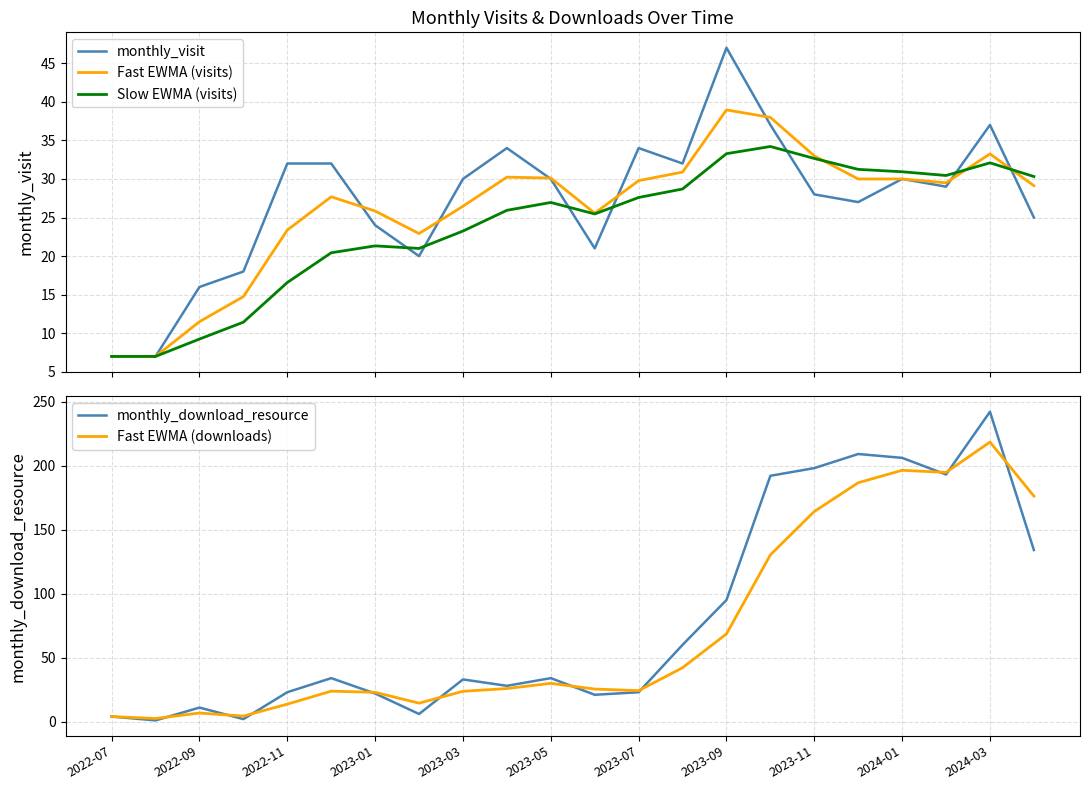

Reading right to left, list all the values displayed in this chart.

monthly_visit: 25.0	37.0	29.0	30.0	27.0	28.0	37.0	47.0	32.0	34.0	21.0	30.0	34.0	30.0	20.0	24.0	32.0	32.0	18.0	16.0	7.0	7.0
Fast EWMA (visits): 29.1	33.2	29.5	30.0	30.0	33.0	38.0	38.9	30.9	29.8	25.6	30.1	30.2	26.5	22.9	25.8	27.7	23.4	14.8	11.5	7.0	7.0
Slow EWMA (visits): 30.3	32.1	30.4	30.9	31.2	32.7	34.2	33.3	28.7	27.6	25.5	27.0	25.9	23.2	21.0	21.3	20.4	16.6	11.4	9.2	7.0	7.0
monthly_download_resource: 134.0	242.0	193.0	206.0	209.0	198.0	192.0	95.0	60.0	23.0	21.0	34.0	28.0	33.0	6.0	22.0	34.0	23.0	2.0	11.0	1.0	4.0
Fast EWMA (downloads): 176.2	218.3	194.6	196.3	186.6	164.1	130.3	68.6	42.1	24.2	25.5	29.9	25.9	23.7	14.5	22.9	23.8	13.7	4.4	6.8	2.5	4.0